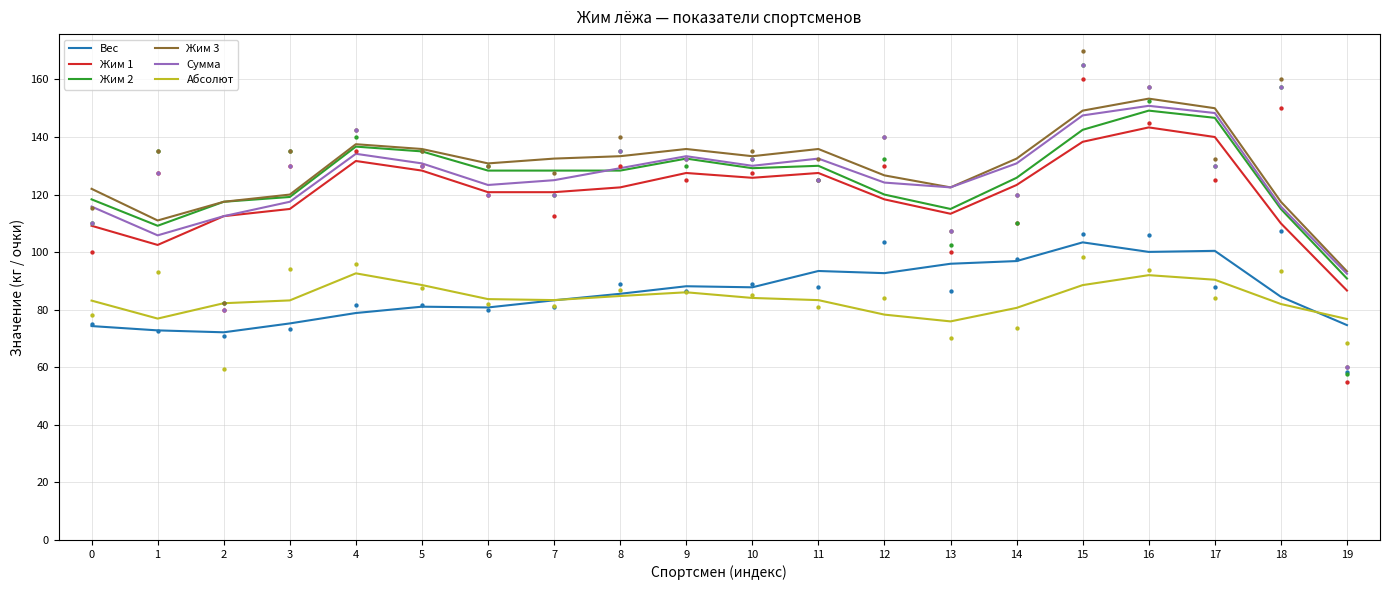

What is the total value across all series at 2?

614.4